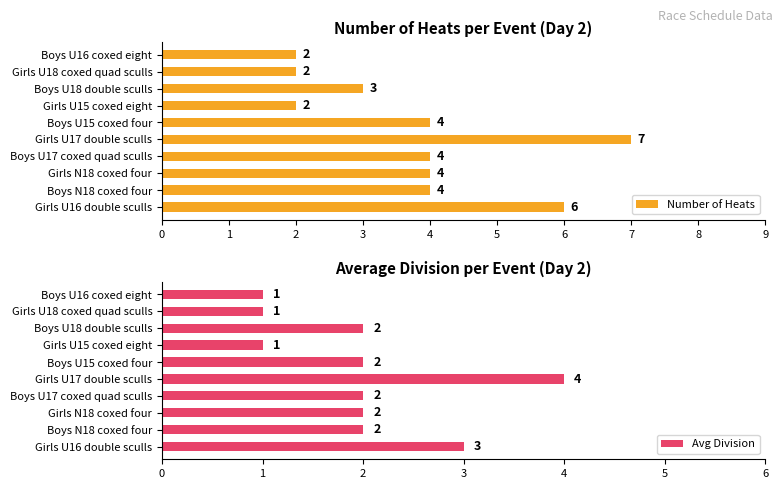

What is the value of the Avg Division bar at the 4th from the left?

1